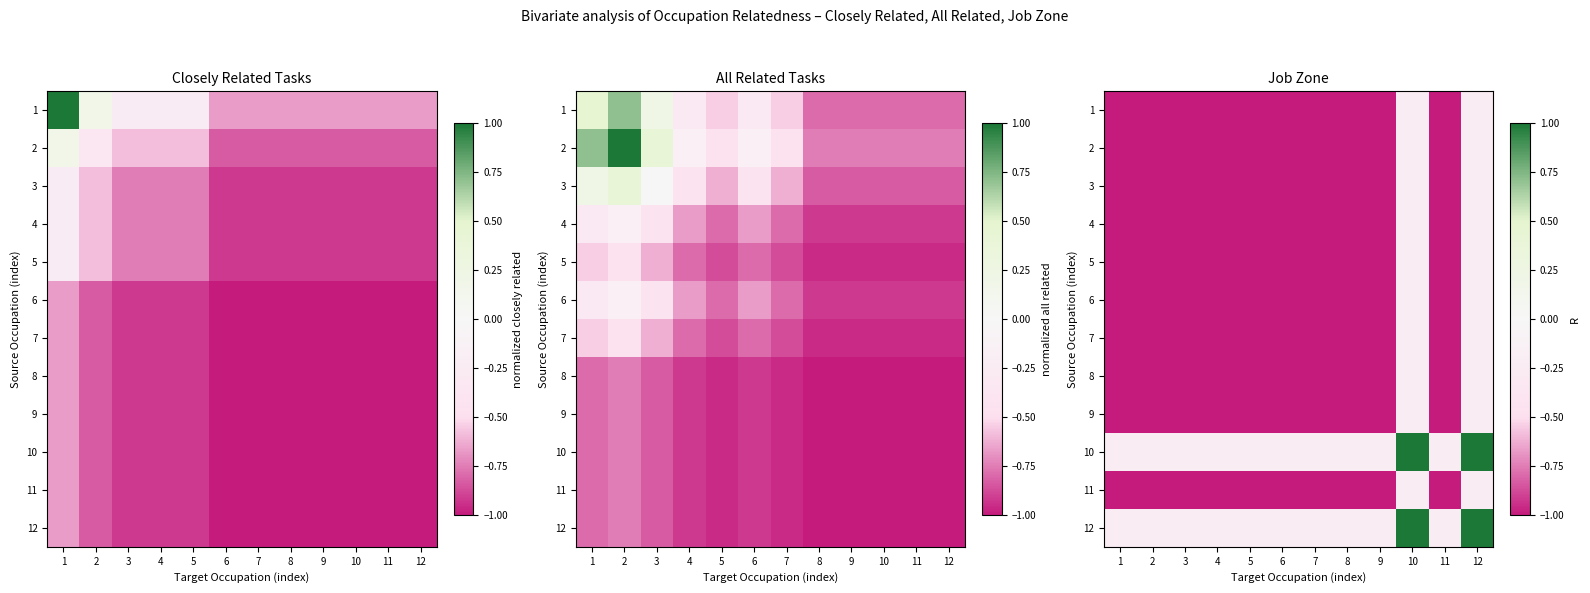

Which category has the lowest value in the 6 series?

1